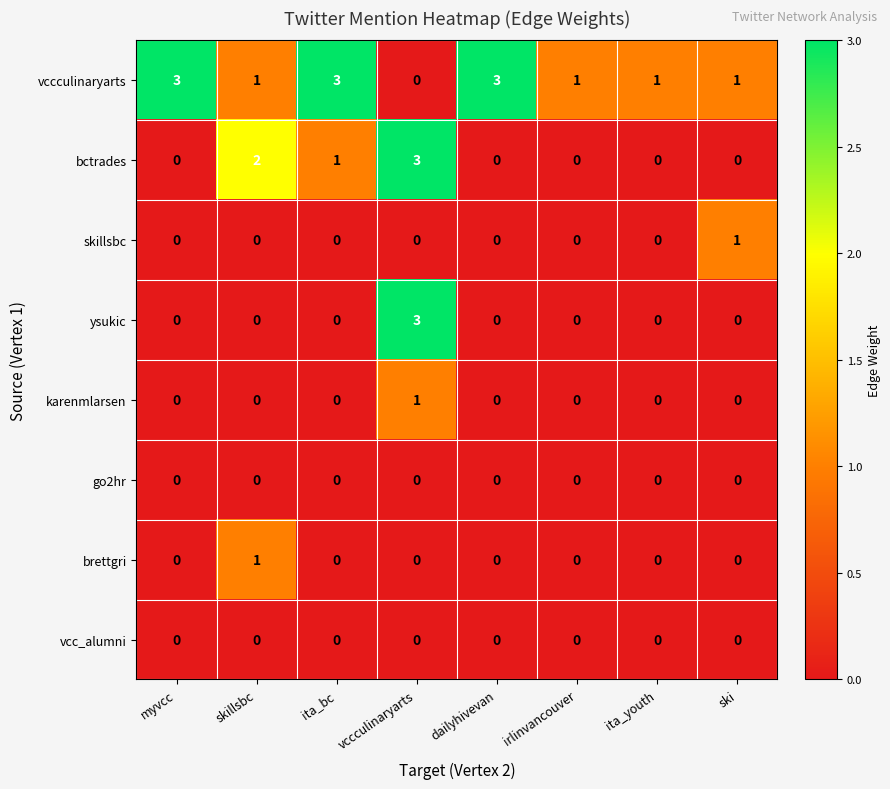

At how many categories does at least one series exceed 0?

8